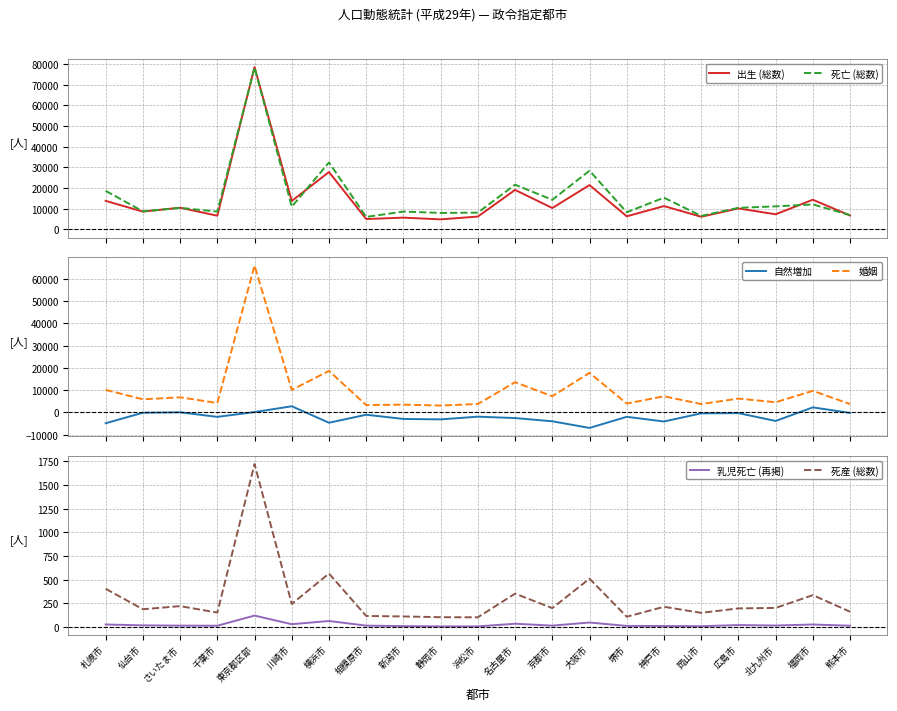

At which label does 自然増加 first exceed -1959?

仙台市